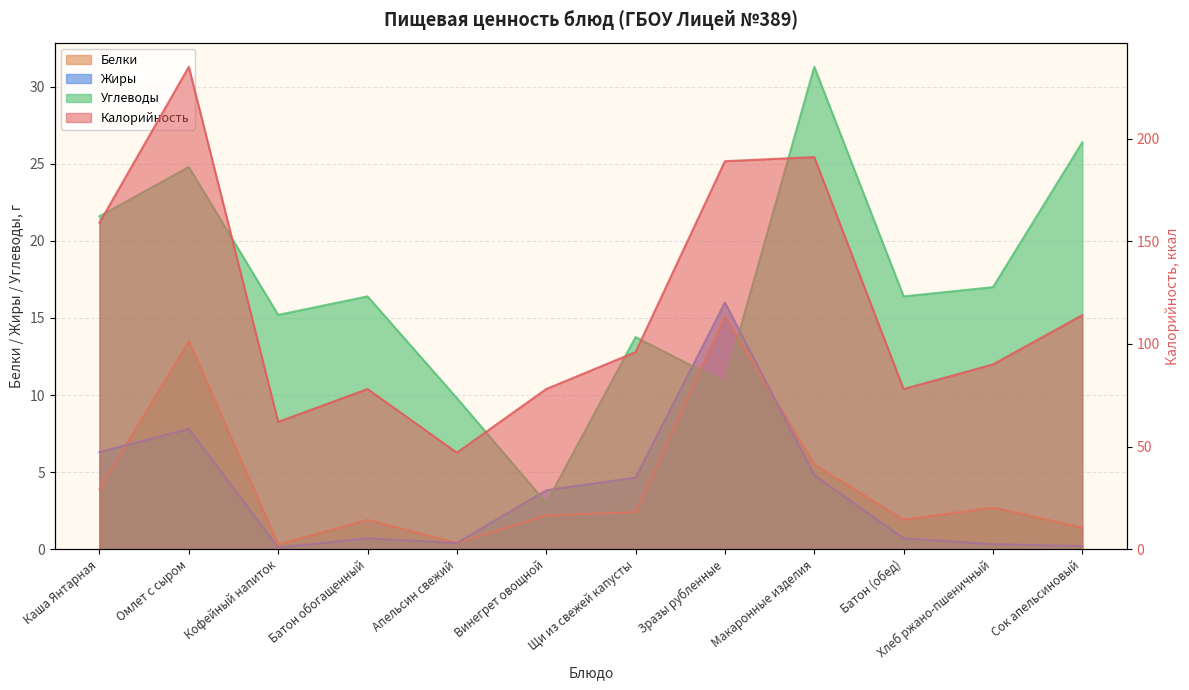

Where do Жиры and Углеводы first cross each other?

Апельсин свежий and Винегрет овощной